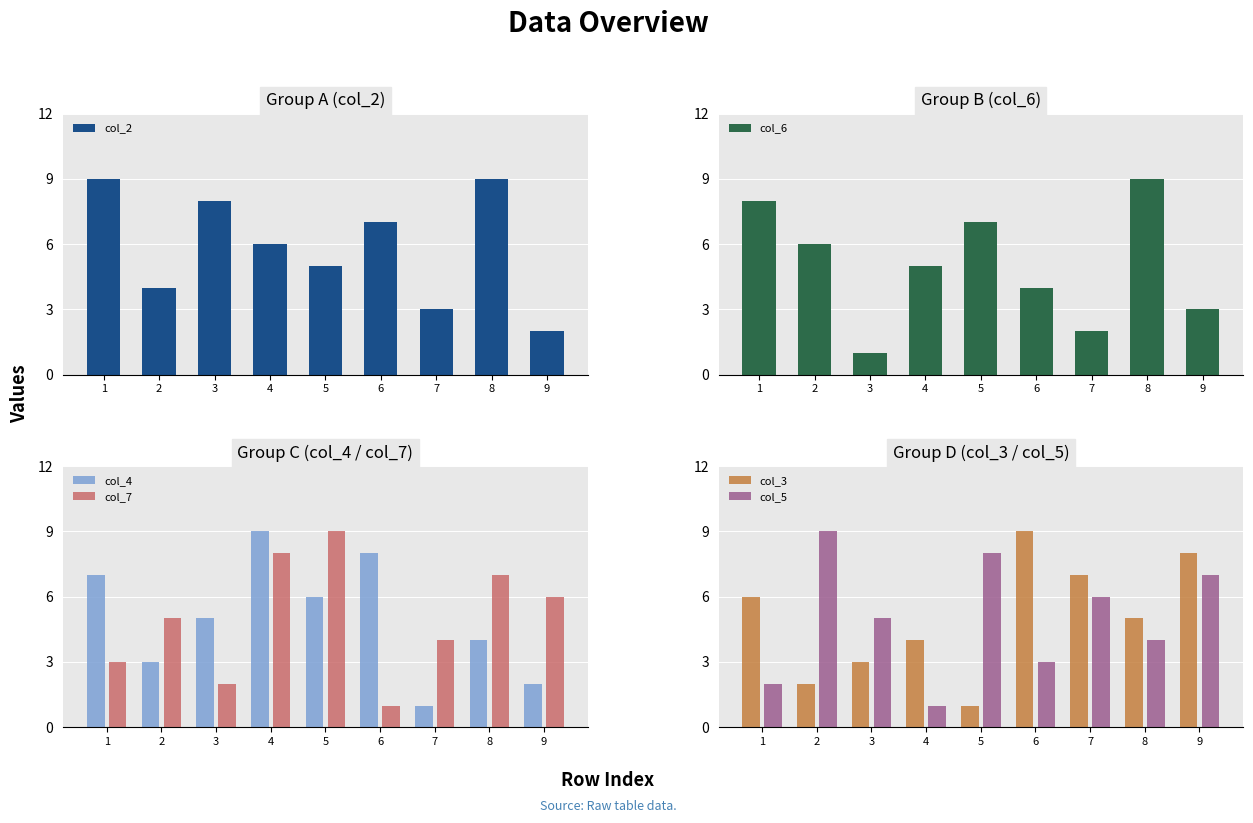

At which category is the sum across all series the highest?

8